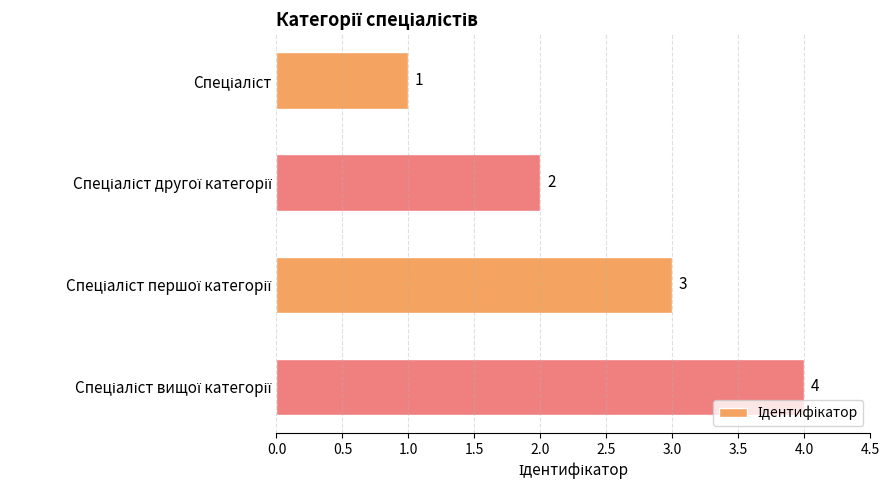

Count the values in the range 2 to 4.

3